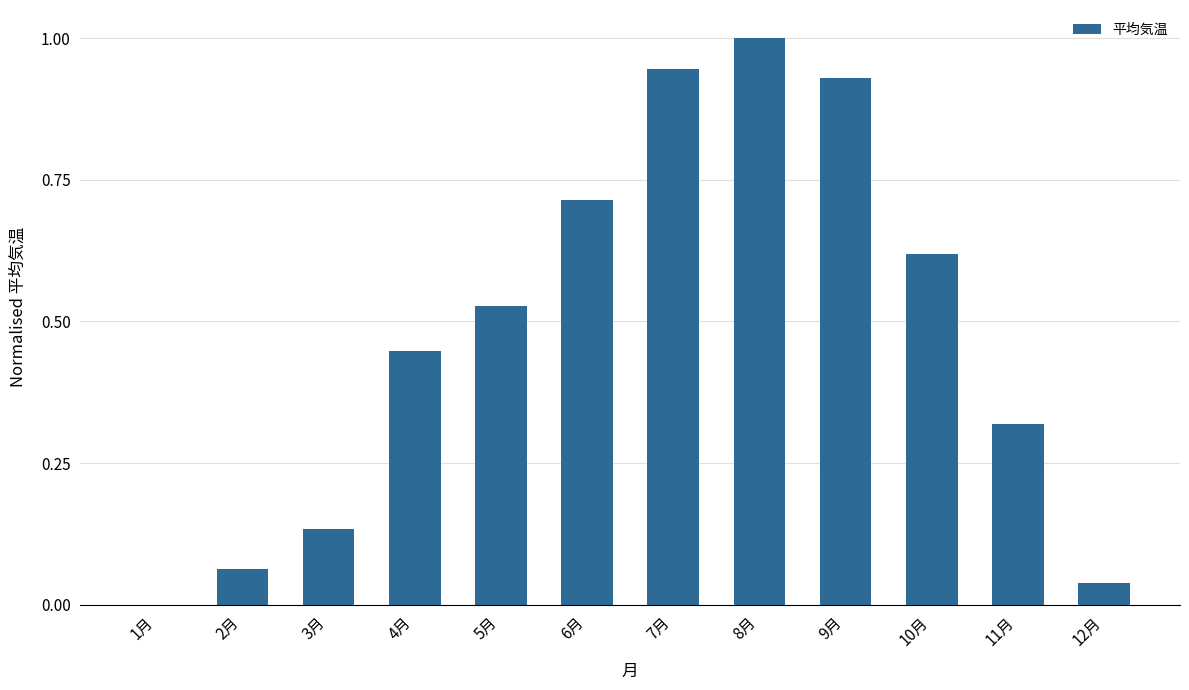

Are the bars horizontal?

No